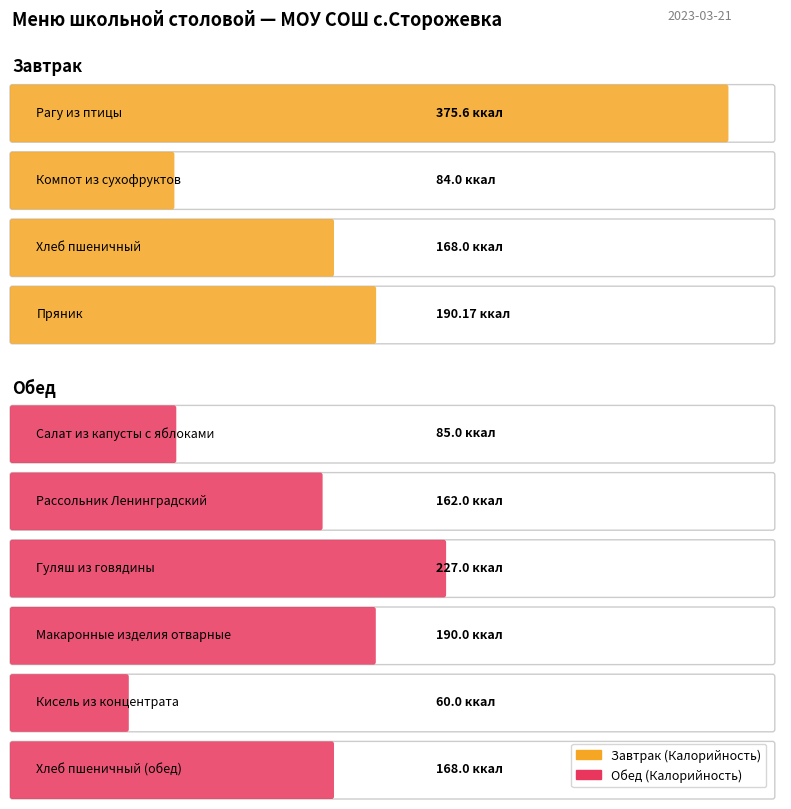

What is the difference between the maximum and minimum values in the Калорийность series?

315.6